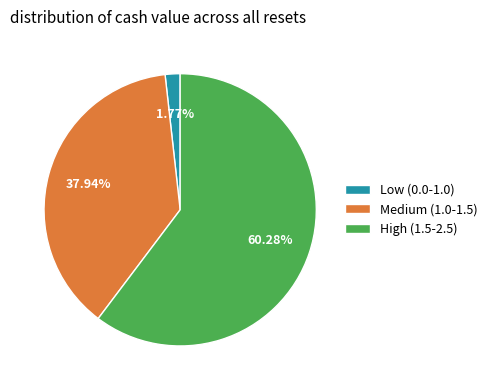

Which has a higher value, High (1.5-2.5) or Medium (1.0-1.5)?

High (1.5-2.5)